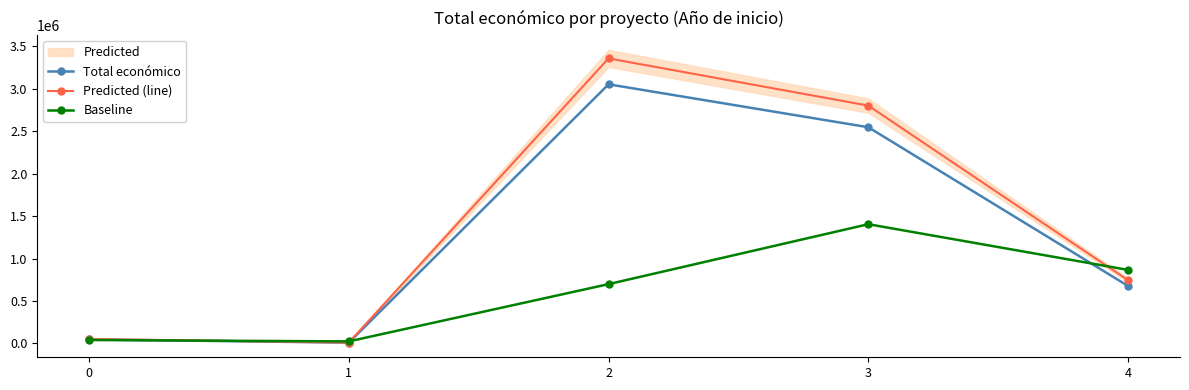

True or false: Predicted (line) has more than 1 points higher than both neighbors.

False